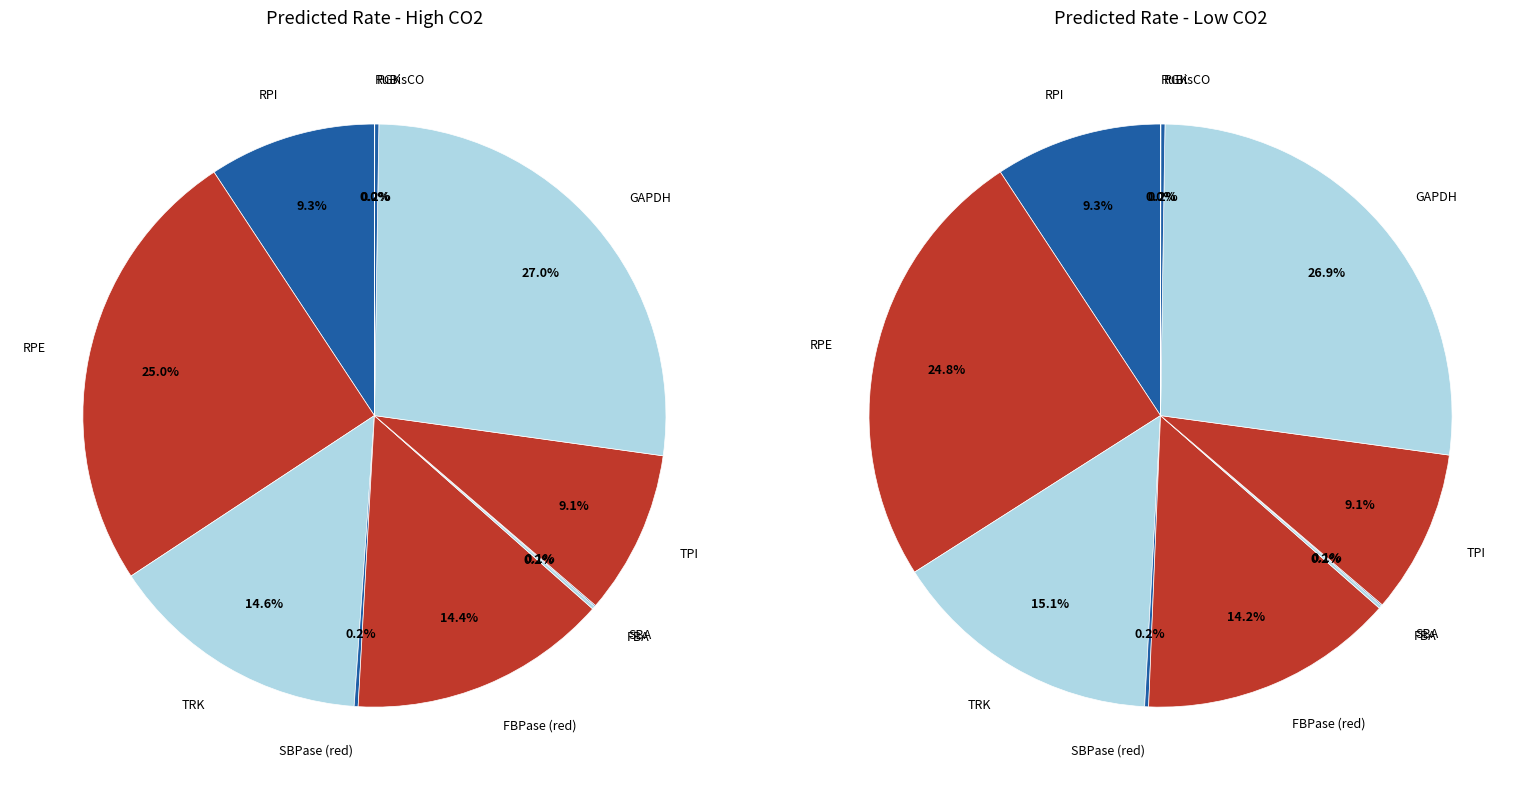

Combined, do SBPase (red) and RPI account for over 50%?

No